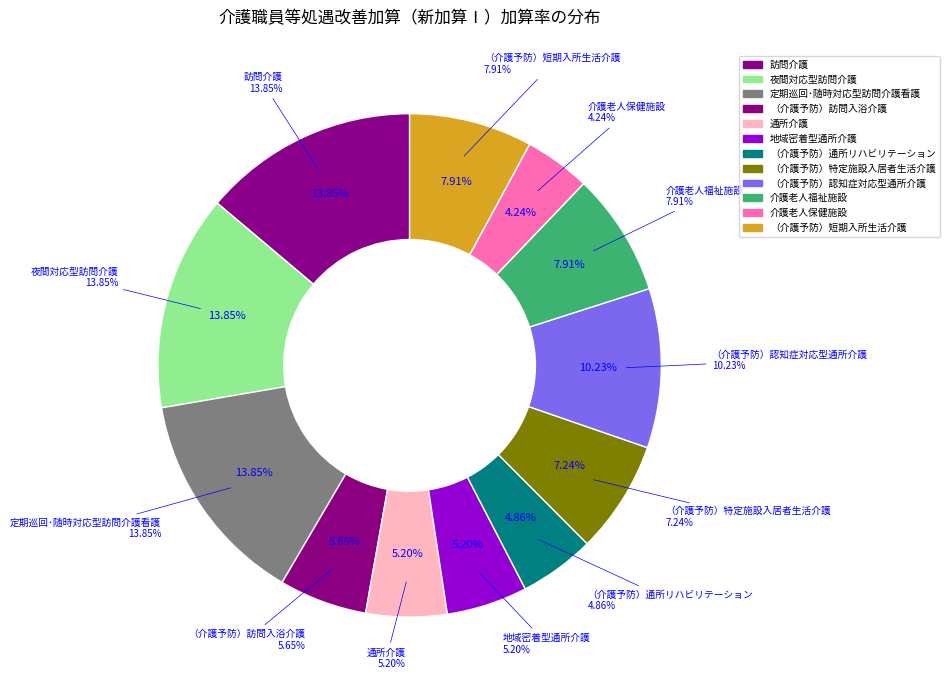

To the nearest percent, what is the difference between the 地域密着型通所介護 and （介護予防）短期入所生活介護 slice percentages?

3%